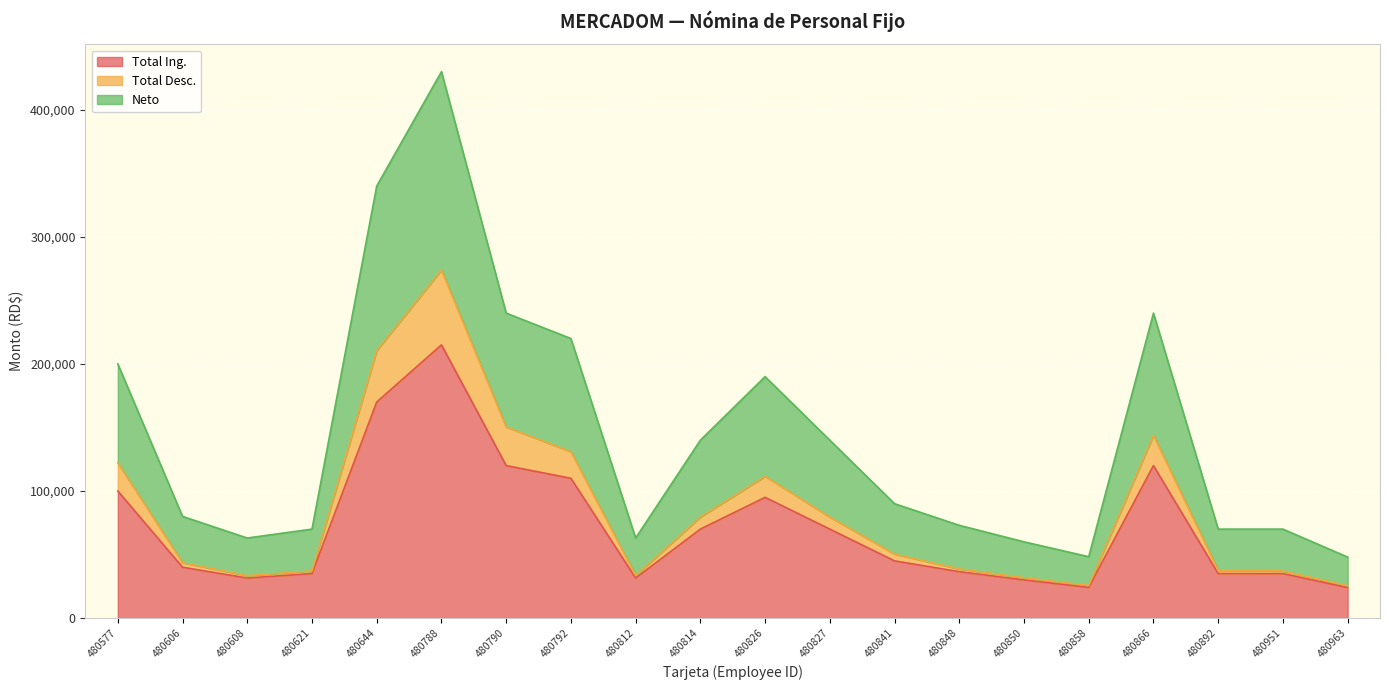

True or false: Neto has a value of 80000.0 at 480606.

True